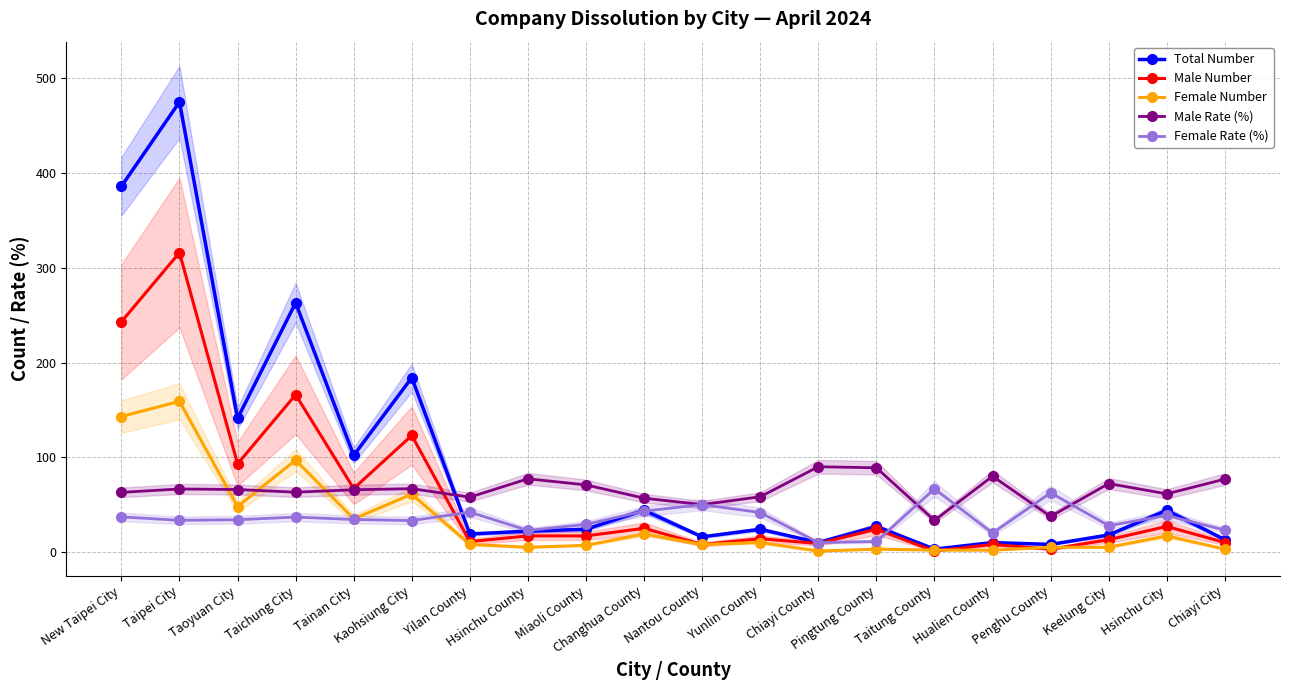

What are all the series names shown in the legend?

Total Number, Male Number, Female Number, Male Rate (%), Female Rate (%)